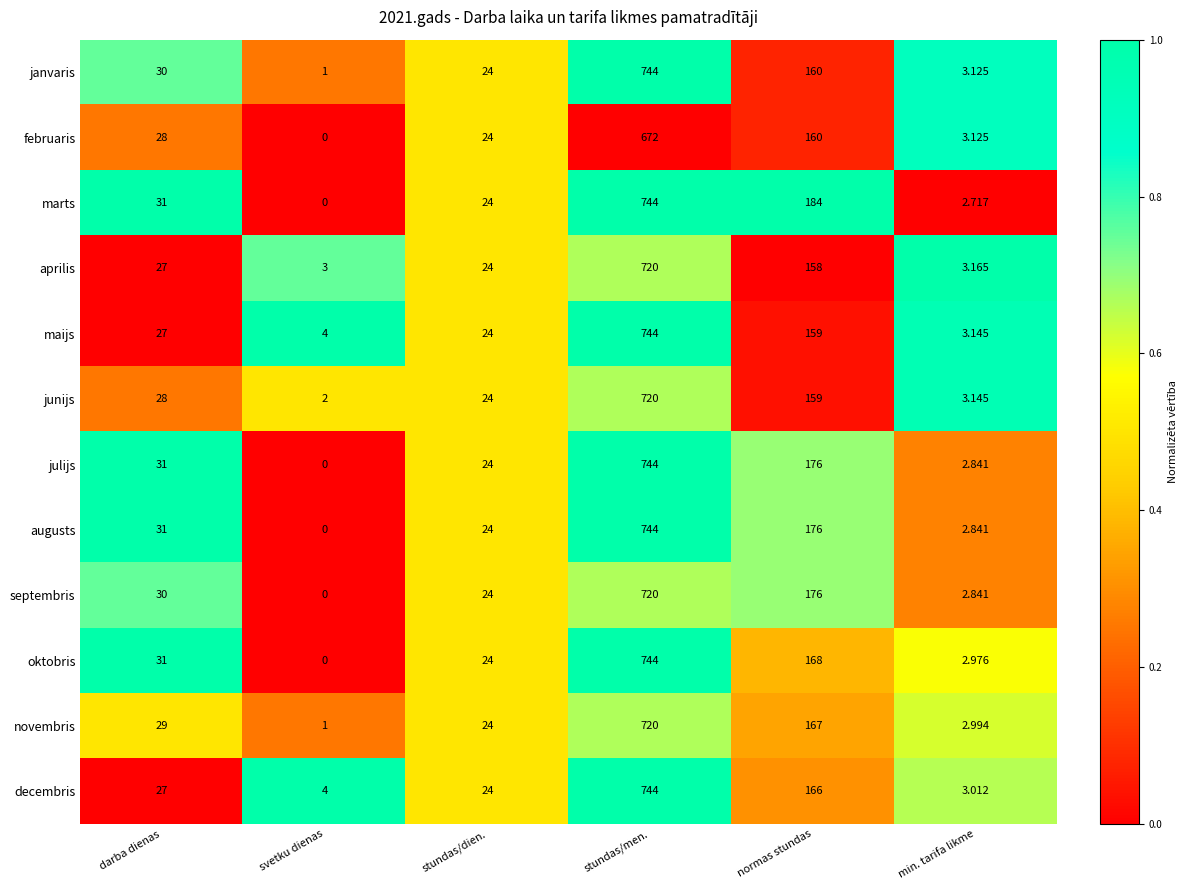

List the labels in order of novembris value, largest first.

stundas/men., normas stundas, darba dienas, stundas/dien., min. tarifa likme, svetku dienas